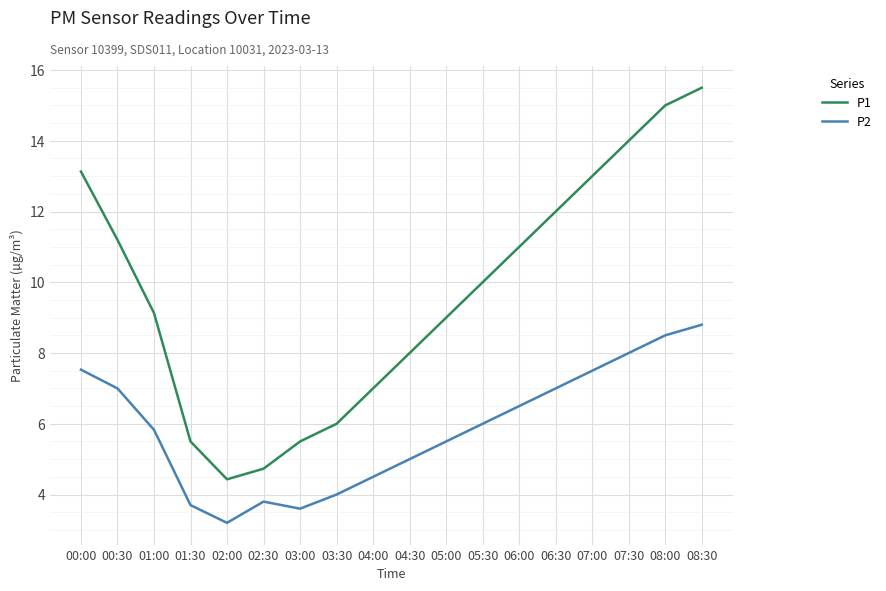

True or false: P2 and P1 intersect in this chart.

False